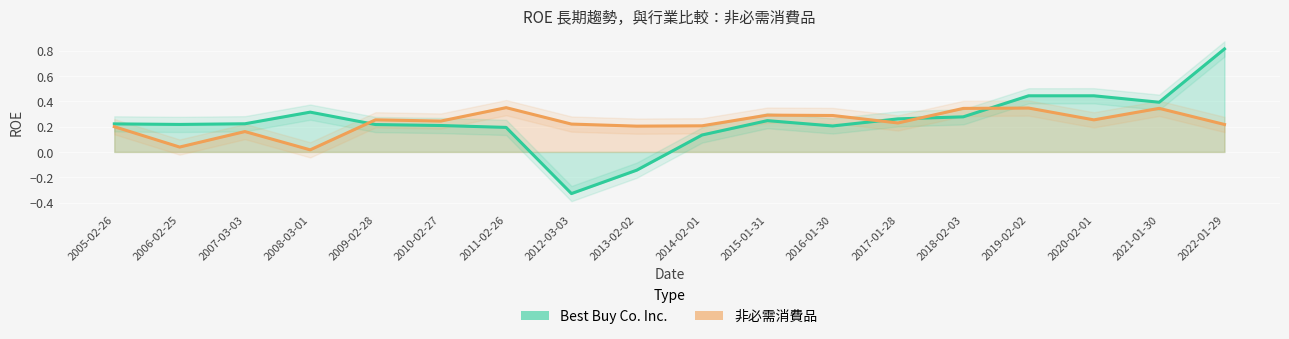

Reading left to right, list all the values displayed in this chart.

Best Buy Co. Inc.: 0.2	0.2	0.2	0.3	0.2	0.2	0.2	-0.3	-0.1	0.1	0.2	0.2	0.3	0.3	0.4	0.4	0.4	0.8
非必需消費品: 0.2	0.0	0.2	0.0	0.3	0.2	0.3	0.2	0.2	0.2	0.3	0.3	0.2	0.3	0.3	0.3	0.3	0.2